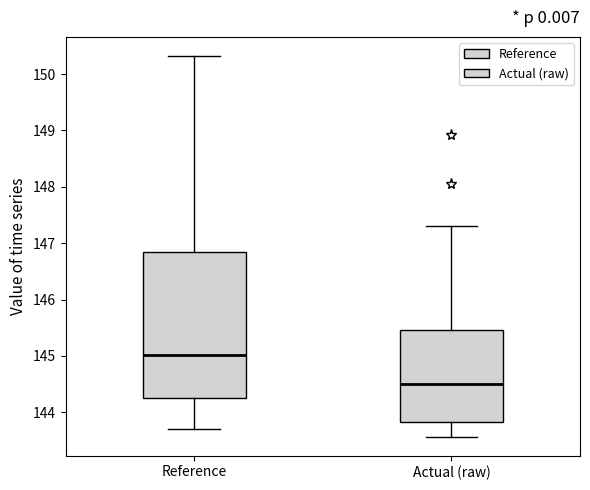

Where is the lower edge of the box for Reference on the y-axis? The values are not printed on the chart, so give them approximately, as read against the axis.

144.3